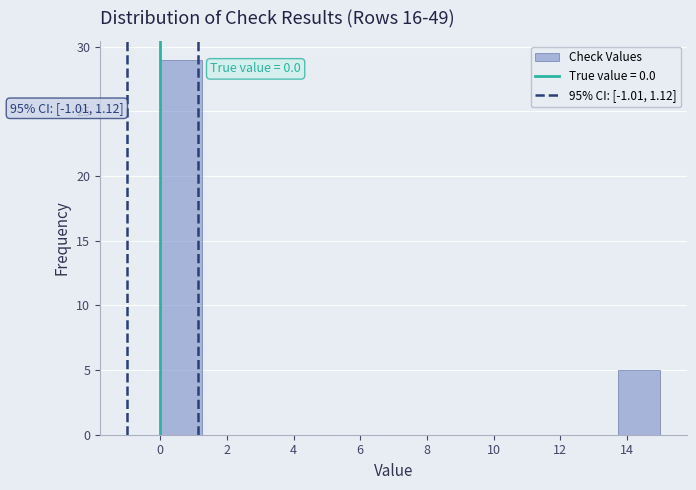

Which range on the x-axis has the tallest bar?

0.00 to 1.25